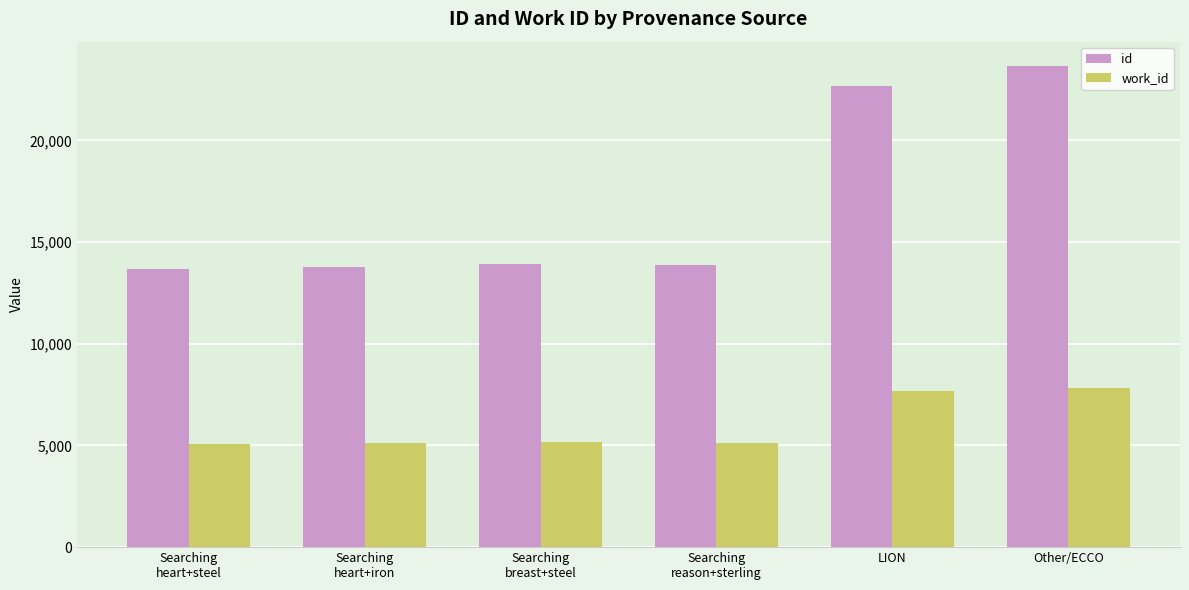

At how many categories does at least one series exceed 7047?

6